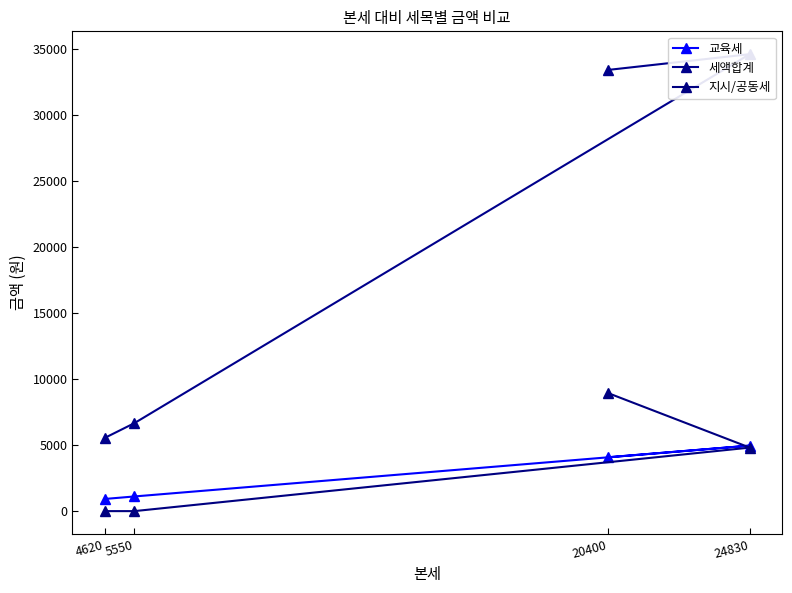

How many lines are shown in the chart?

3